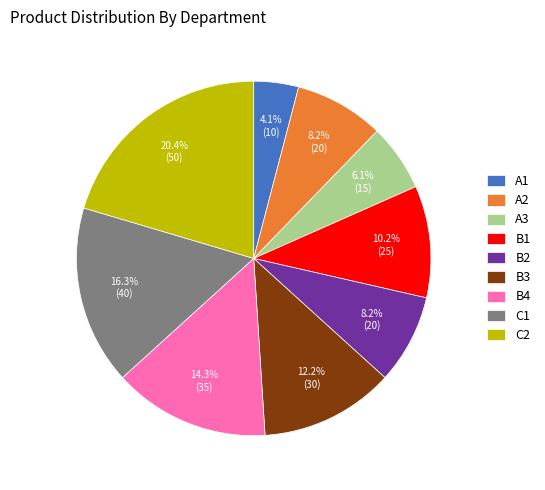

What percentage is the B4 slice, to the nearest percent?

14%